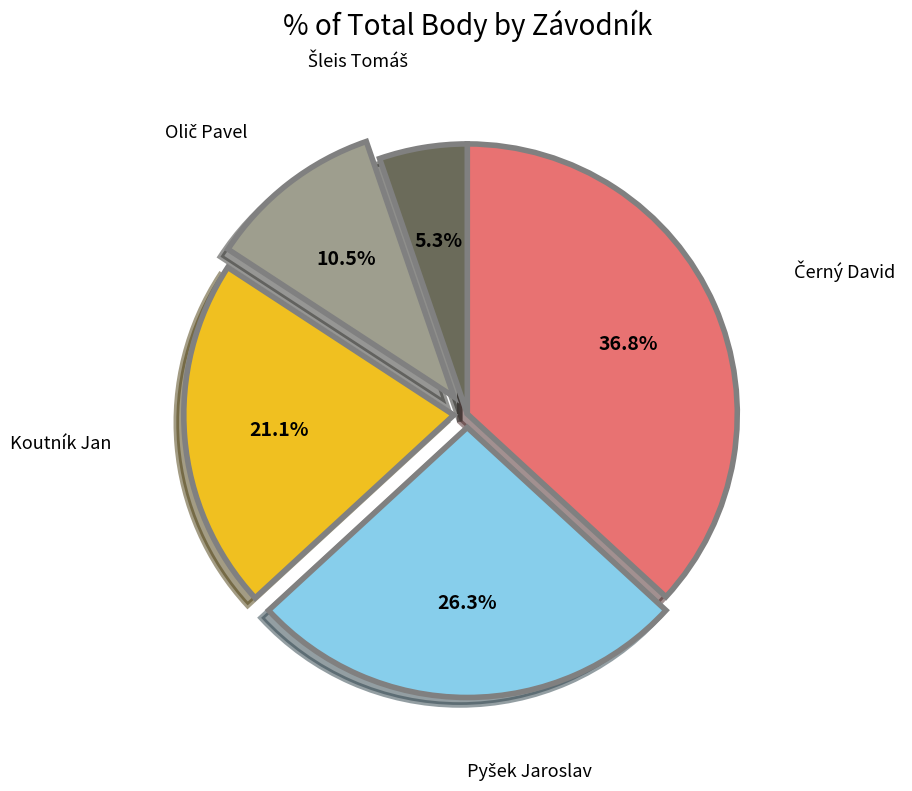

To the nearest percent, what is the difference between the largest and smallest slice percentages?

32%